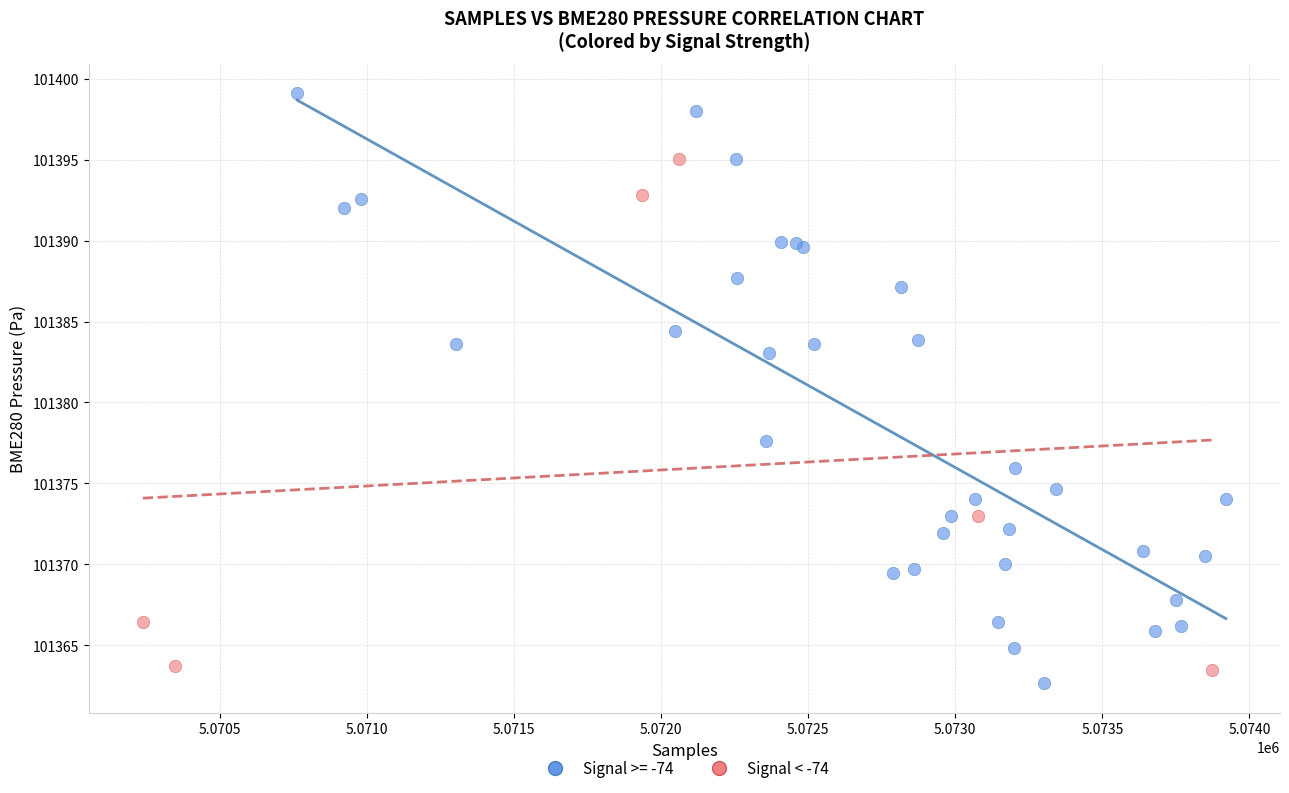

Which series reaches the maximum Y coordinate?

Signal >= -74